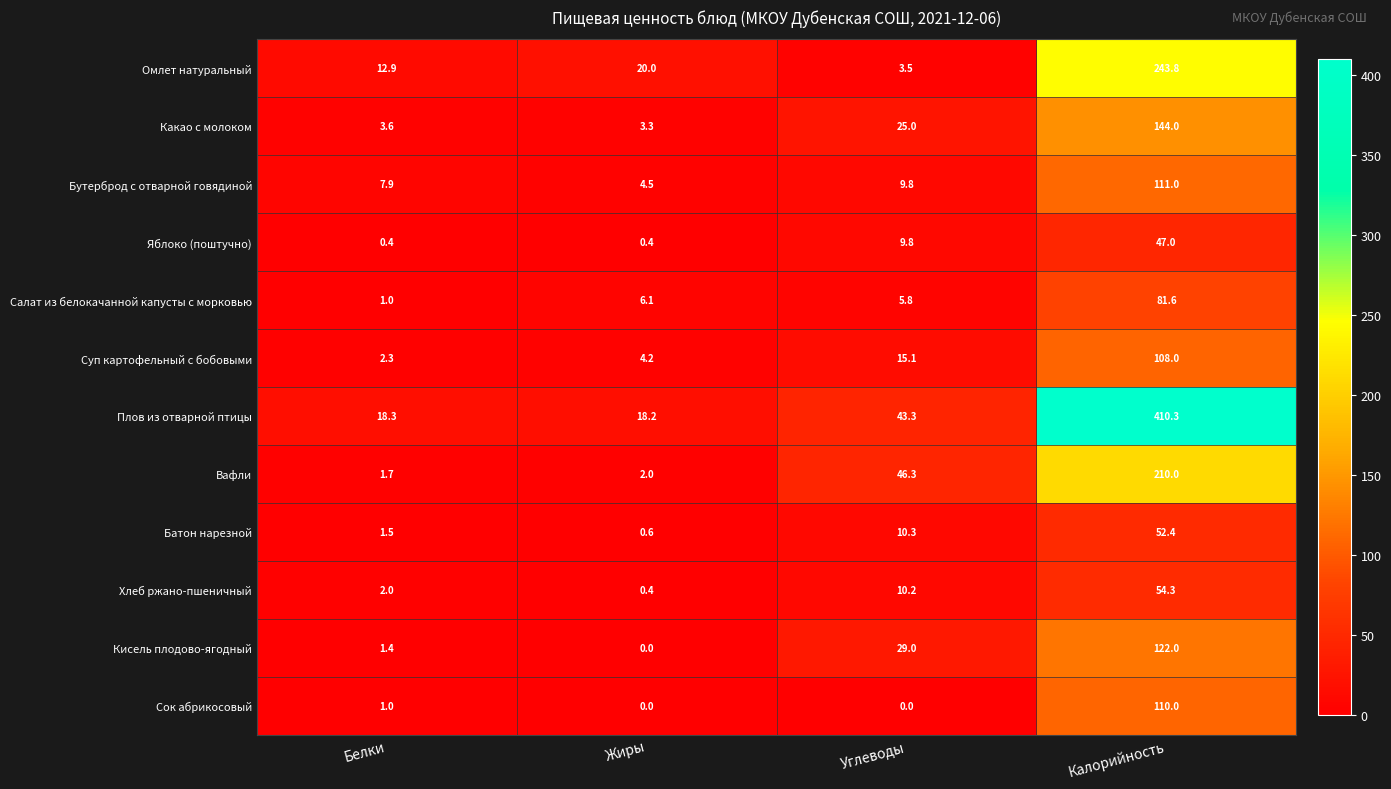

Where does the Вафли series first go above 46?

Углеводы